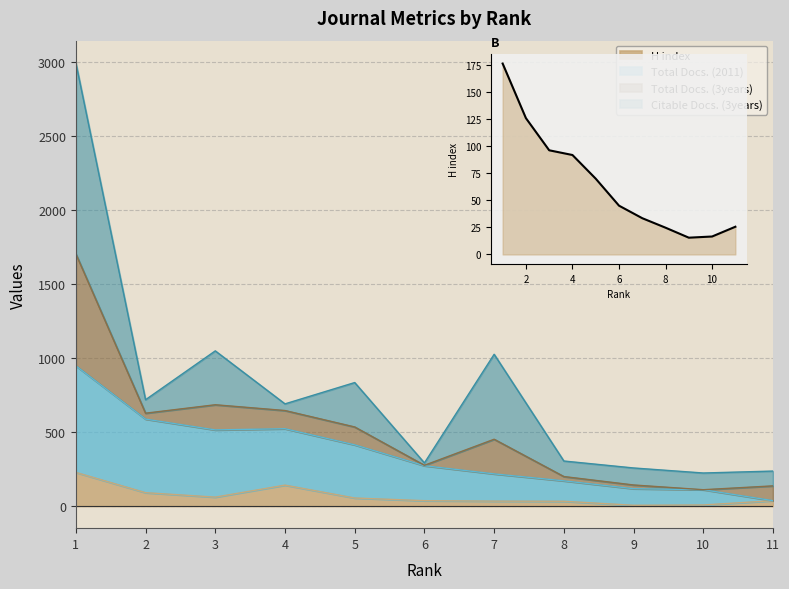

Reading left to right, transcribe all the data shown in this chart.

176.3	125.9	96.2	91.8	70.0	45.1	33.5	24.7	15.5	16.6	25.6